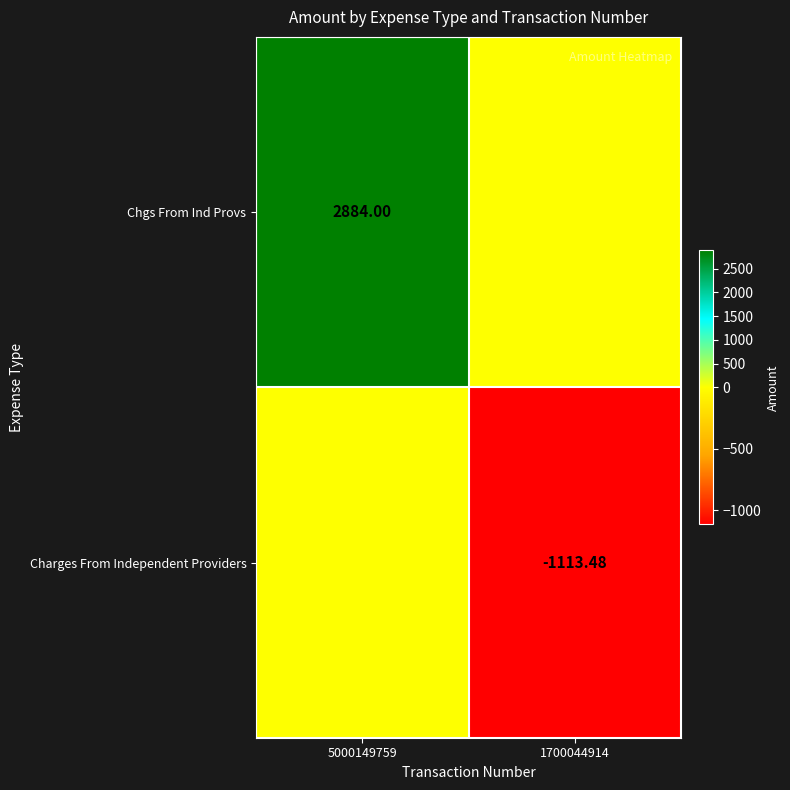

What is the total value across all series at 5000149759?

2884.0